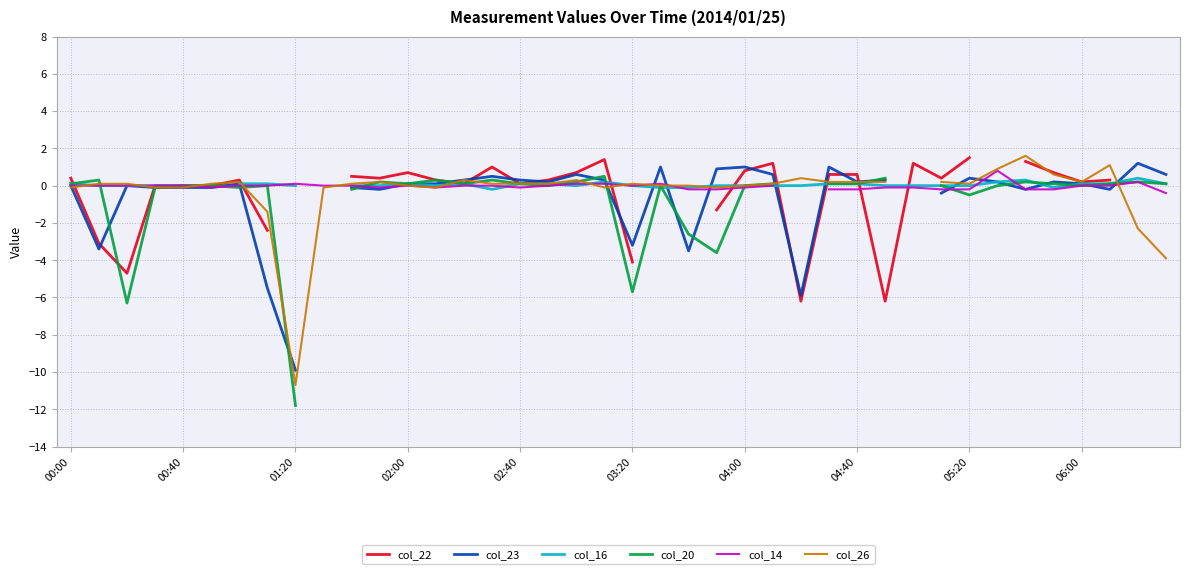

The col_14 series shows -0.4 at 14. True or false?

False